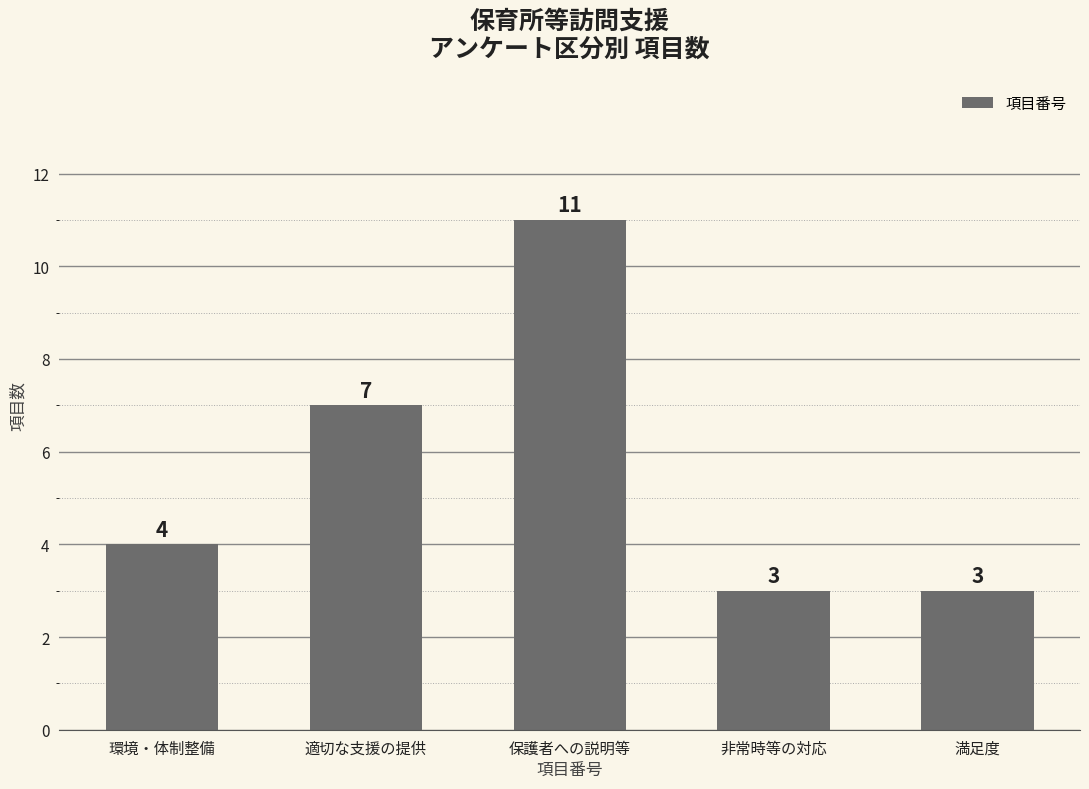

Reading left to right, extract all data points from this chart.

環境・体制整備=4	適切な支援の提供=7	保護者への説明等=11	非常時等の対応=3	満足度=3